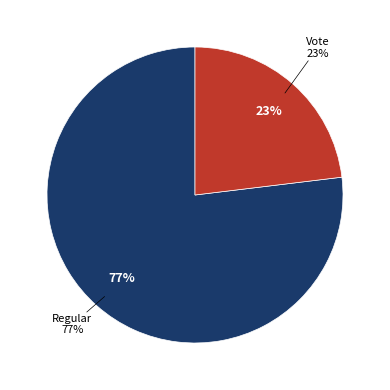

How many segments does this pie chart have?

2